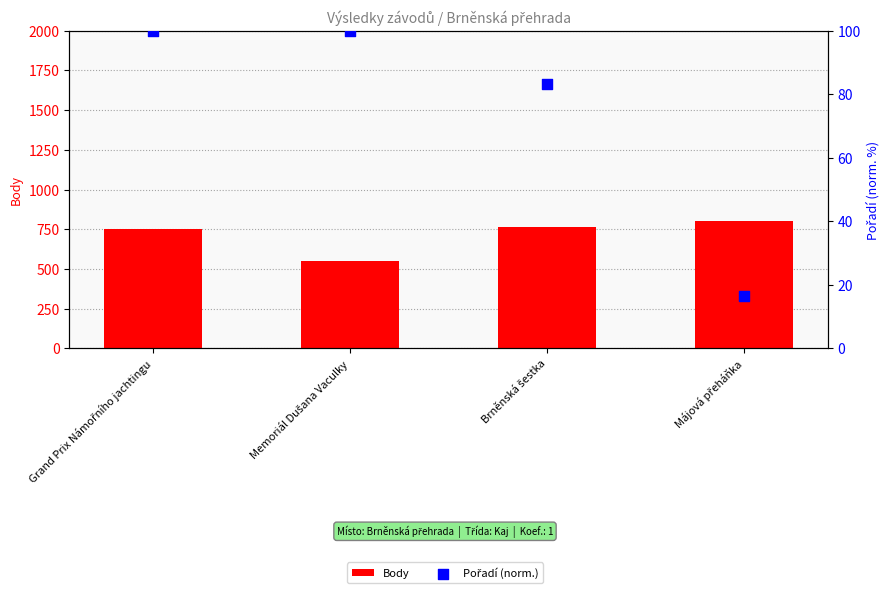

Which series has the widest spread of Y values?

Body